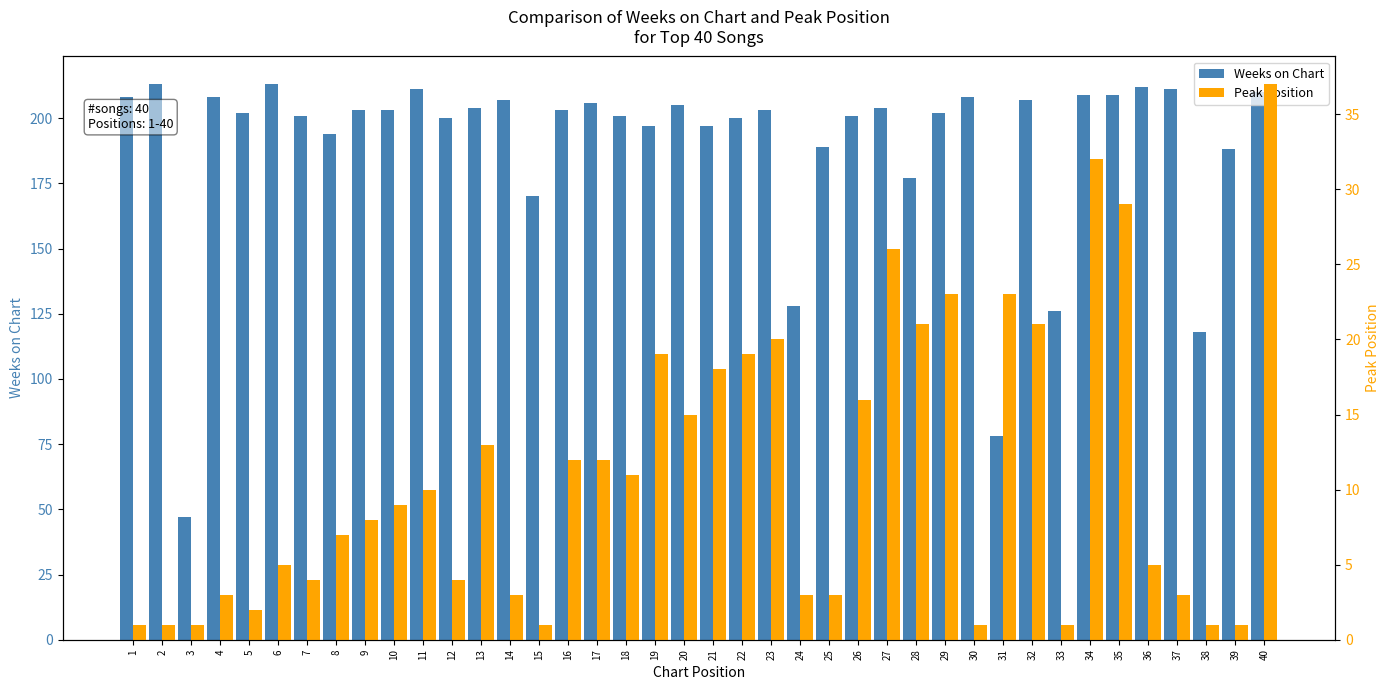

List the series in order of their overall mean, lowest first.

Peak Position, Weeks on Chart